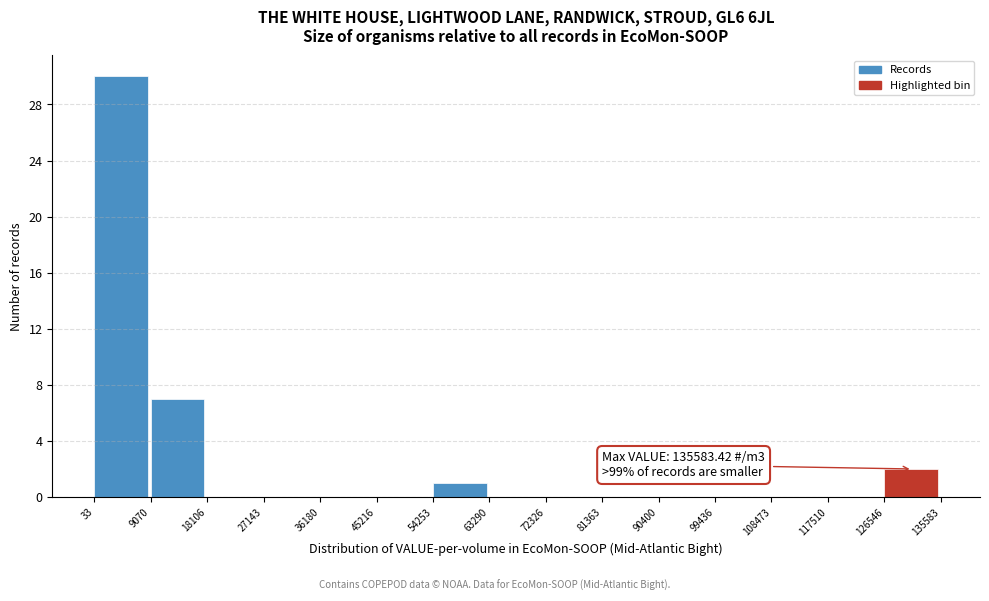

Over which range of the x-axis is the bar tallest?

33 to 9070